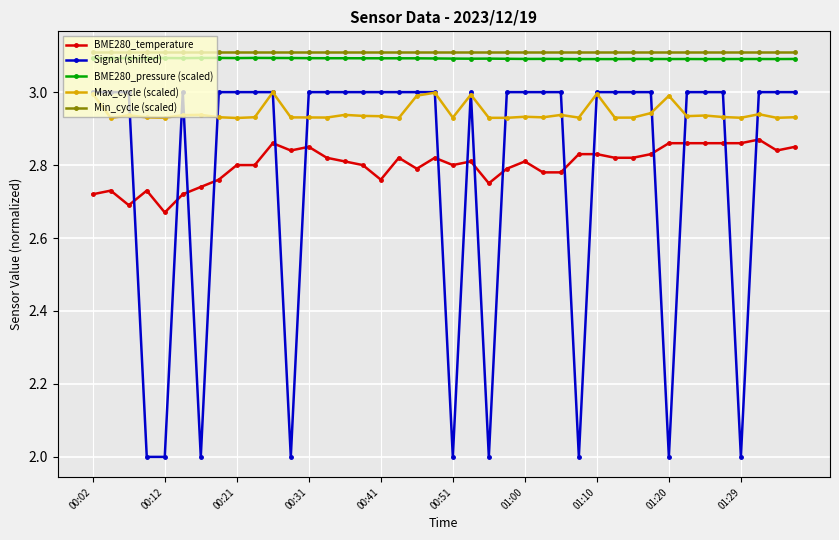

What is the smallest value displayed?

2.0